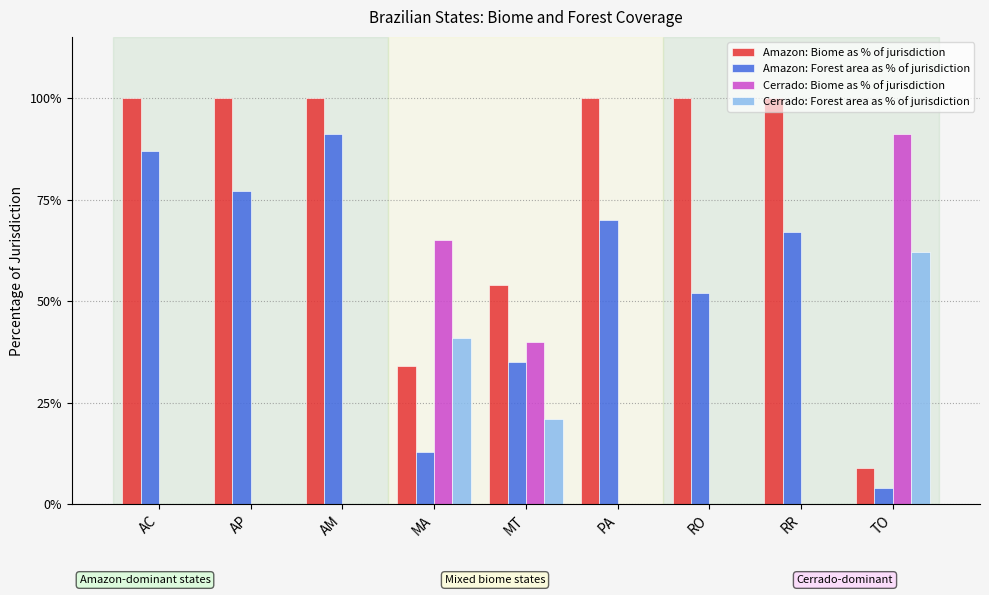

Between MT and RR, which is larger?

RR